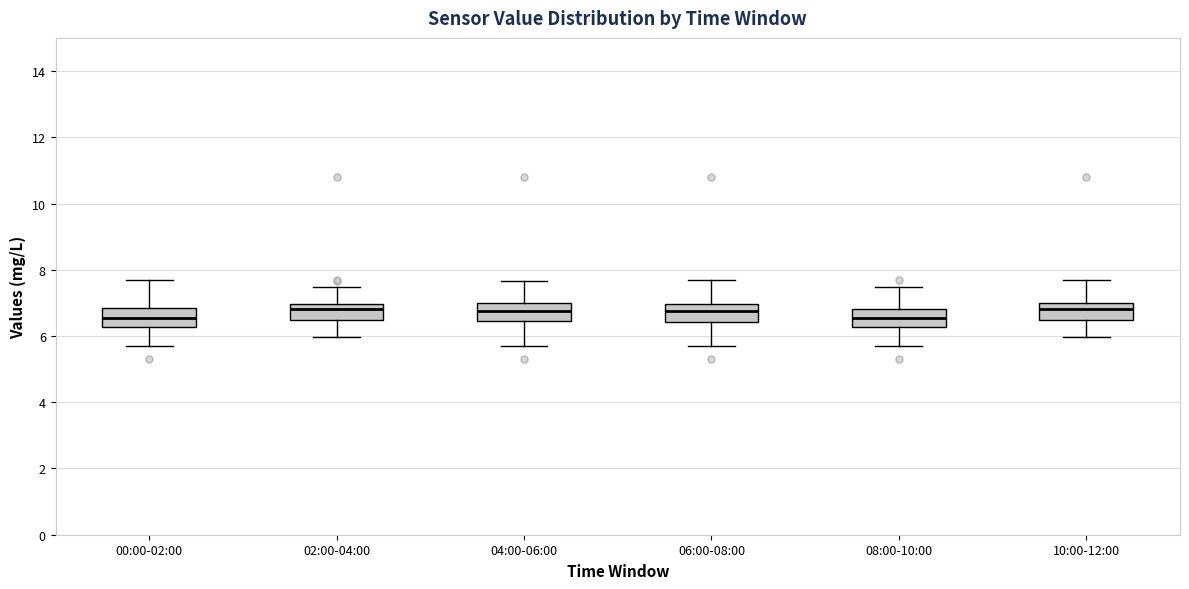

Reading left to right, transcribe this box plot: for each box, give where its median line is, the range the box spans, and where its two whiskers end, as read against the y-axis. The values are not printed on the chart, so give them approximately, as read against the axis.

00:00-02:00: median 6.6, box 6.2 to 6.8, whiskers 5.8 to 7.8
02:00-04:00: median 6.8, box 6.4 to 7.0, whiskers 6.0 to 7.4
04:00-06:00: median 6.8, box 6.4 to 7.0, whiskers 5.8 to 7.6
06:00-08:00: median 6.8, box 6.4 to 7.0, whiskers 5.8 to 7.8
08:00-10:00: median 6.6, box 6.2 to 6.8, whiskers 5.8 to 7.4
10:00-12:00: median 6.8, box 6.4 to 7.0, whiskers 6.0 to 7.8